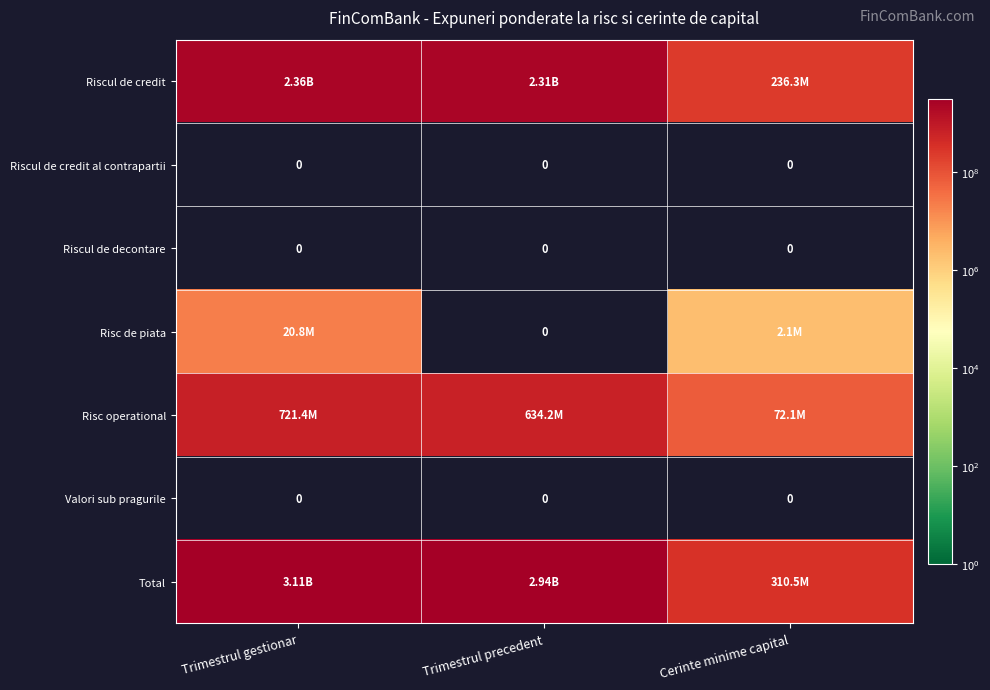

Where is Risc operational nearest to the value 396742676?

Trimestrul precedent